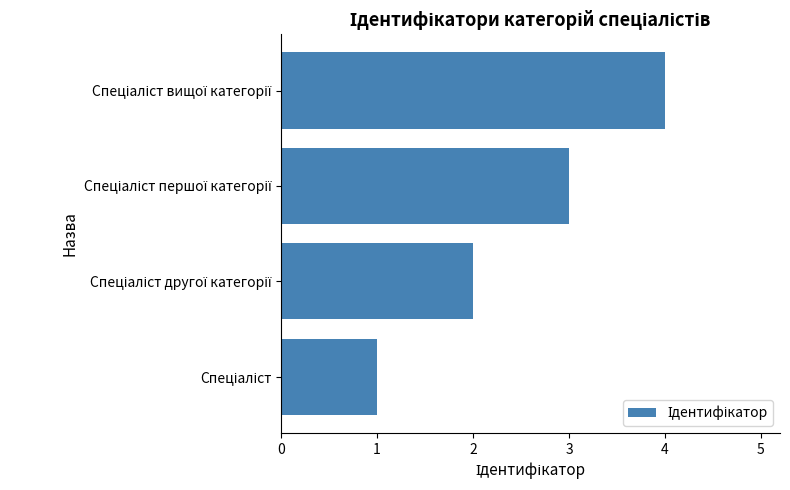

What is the sum of all values?

10